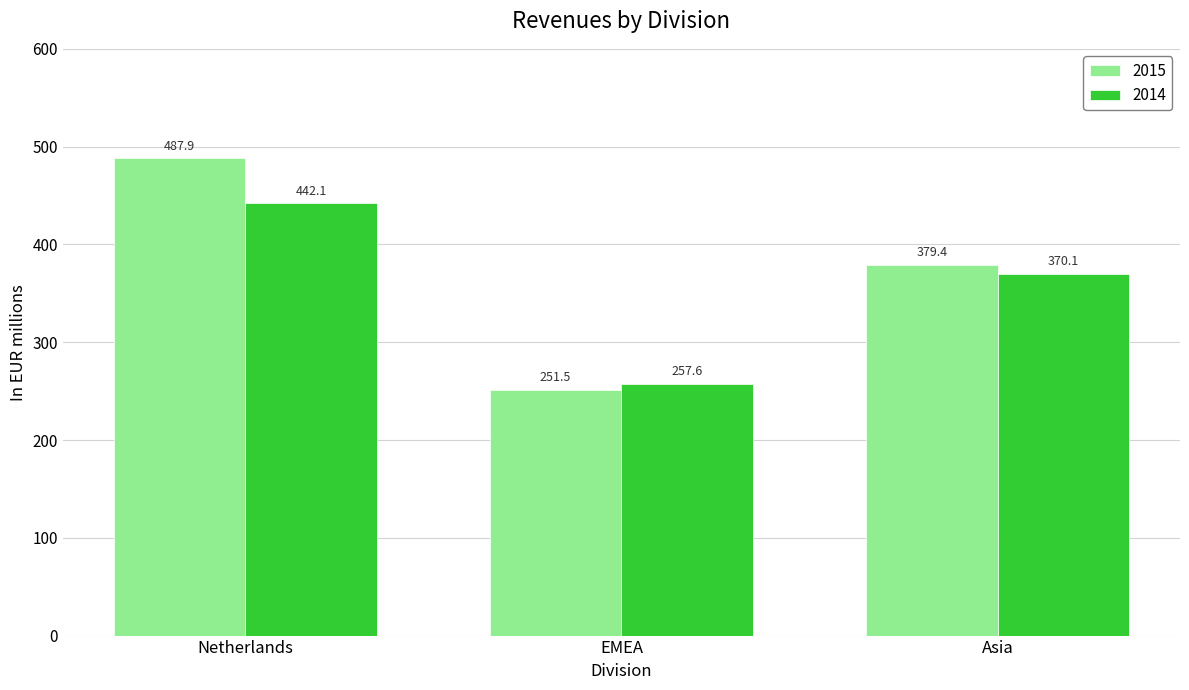

What is the maximum value for 2014?

442.1